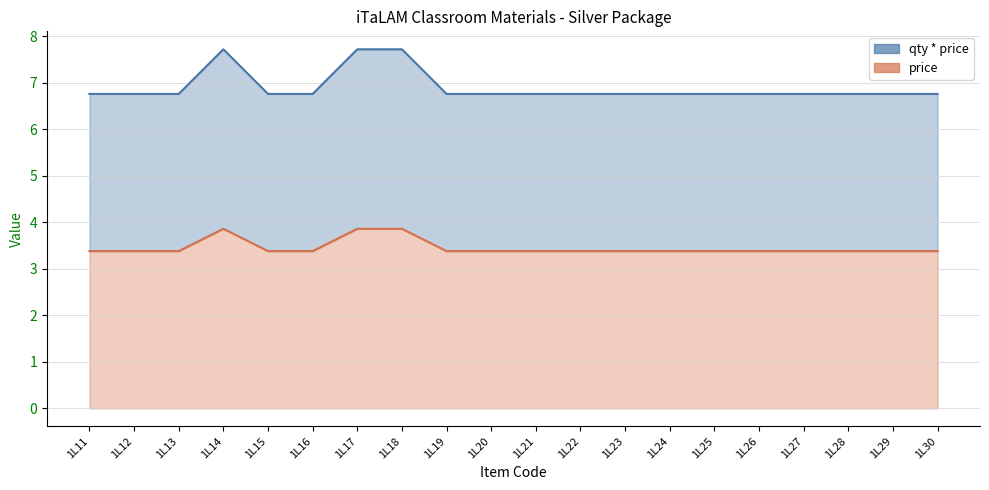

True or false: price and qty * price intersect in this chart.

False